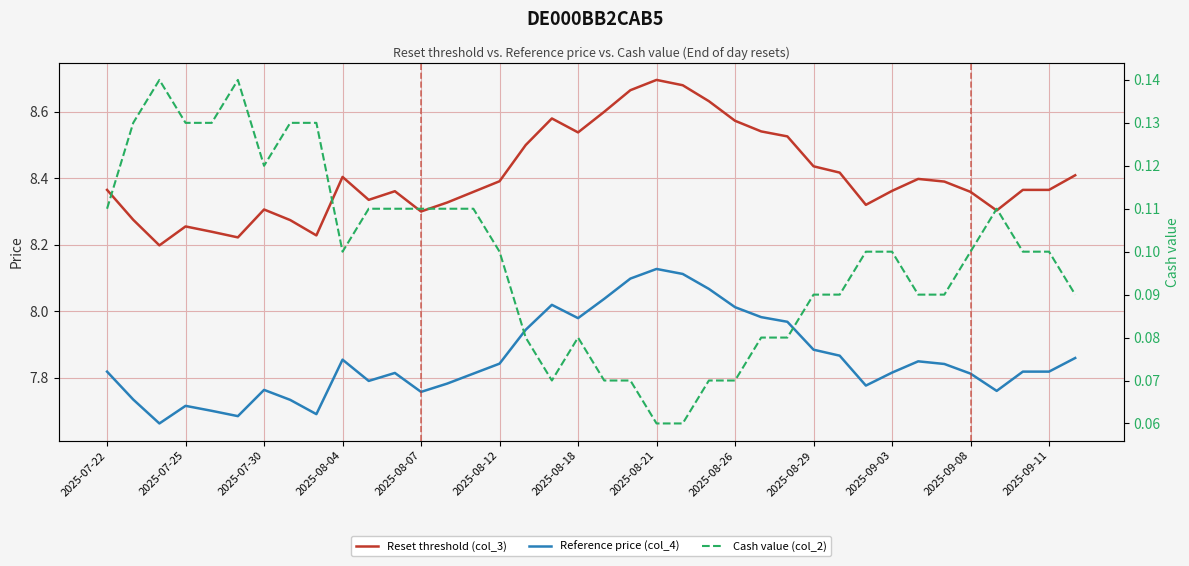

The value of Reset threshold (col_3) at 25 is 8.5. True or false?

True